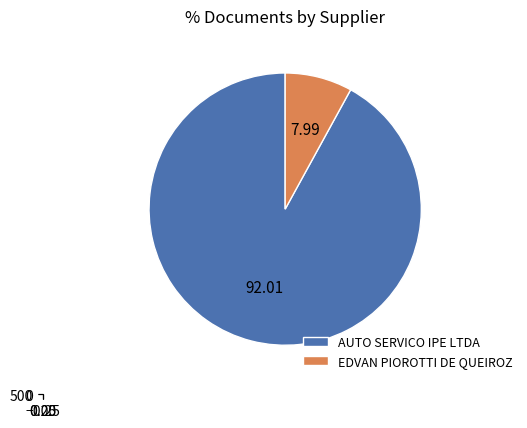

Between AUTO SERVICO IPE LTDA and EDVAN PIOROTTI DE QUEIROZ, which is larger?

AUTO SERVICO IPE LTDA